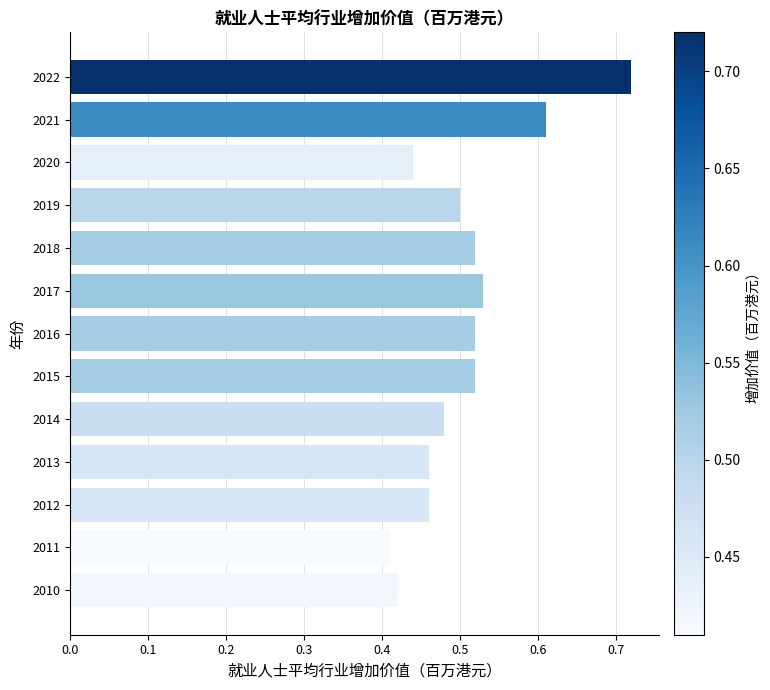

True or false: the data shows 0.5 at 2015.

True